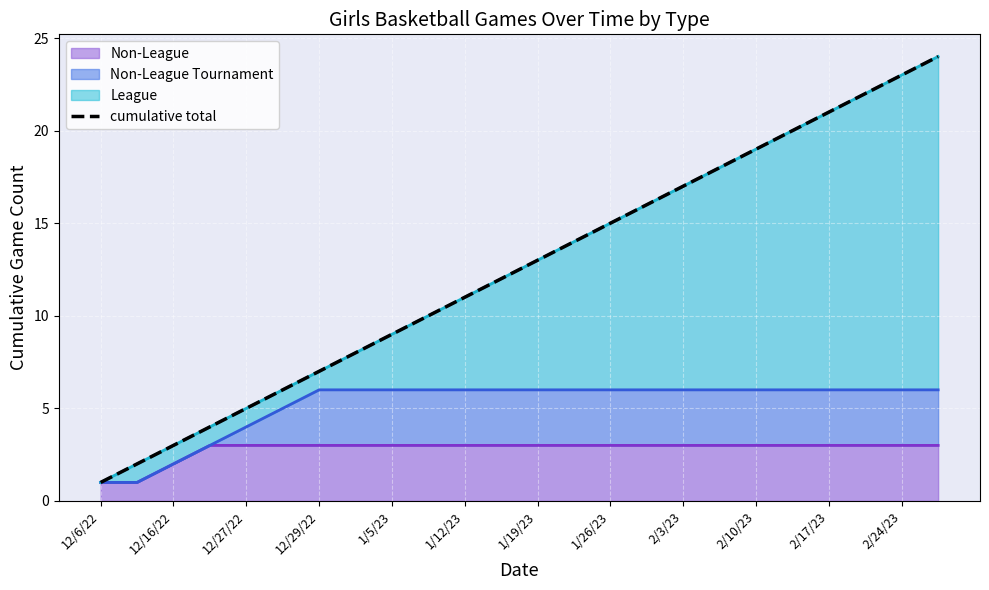

The Non-League series shows 2 at 12/16/22. True or false?

True